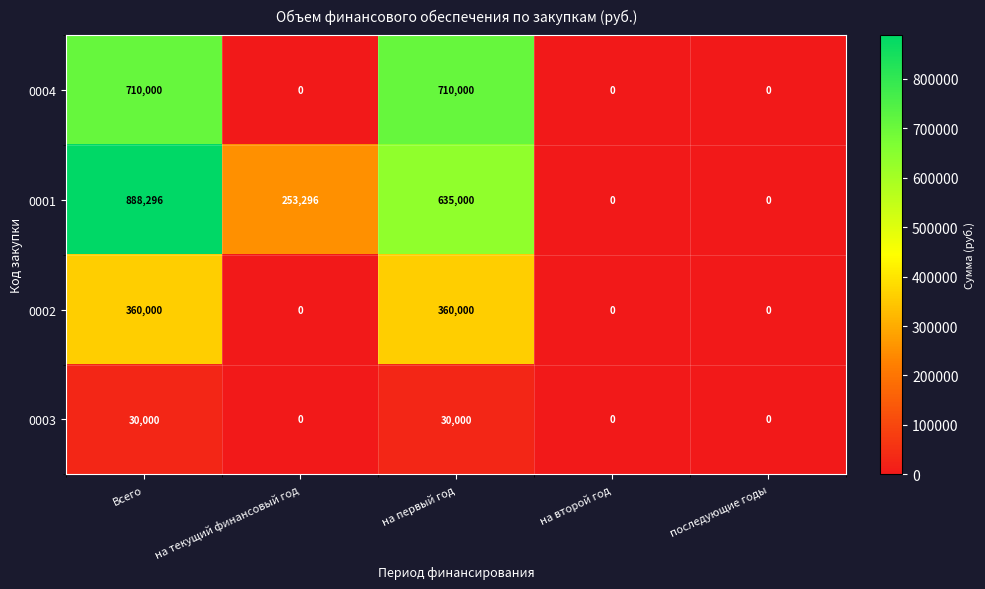

Which label corresponds to the largest value in the chart?

Всего